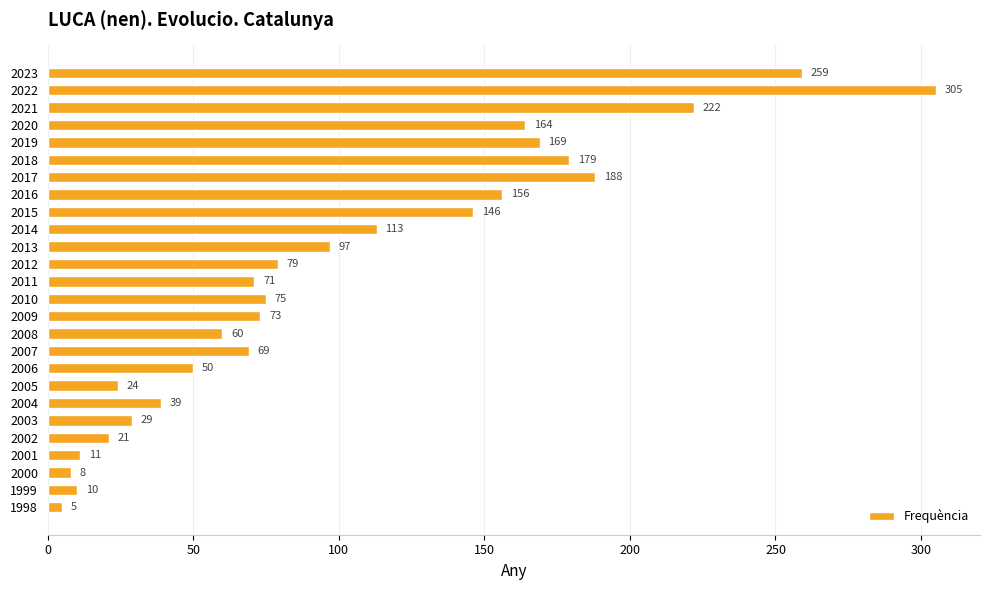

At which category does the chart reach its minimum across all series?

1998